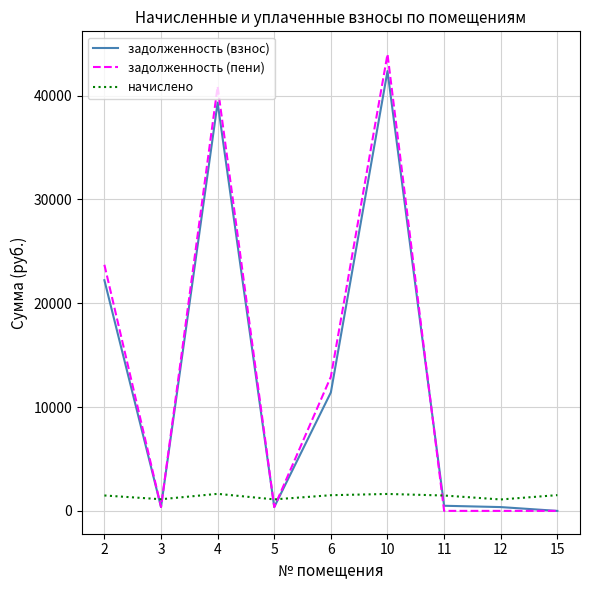

Between 3 and 6, which series saw the biggest shift?

задолженность (пени)